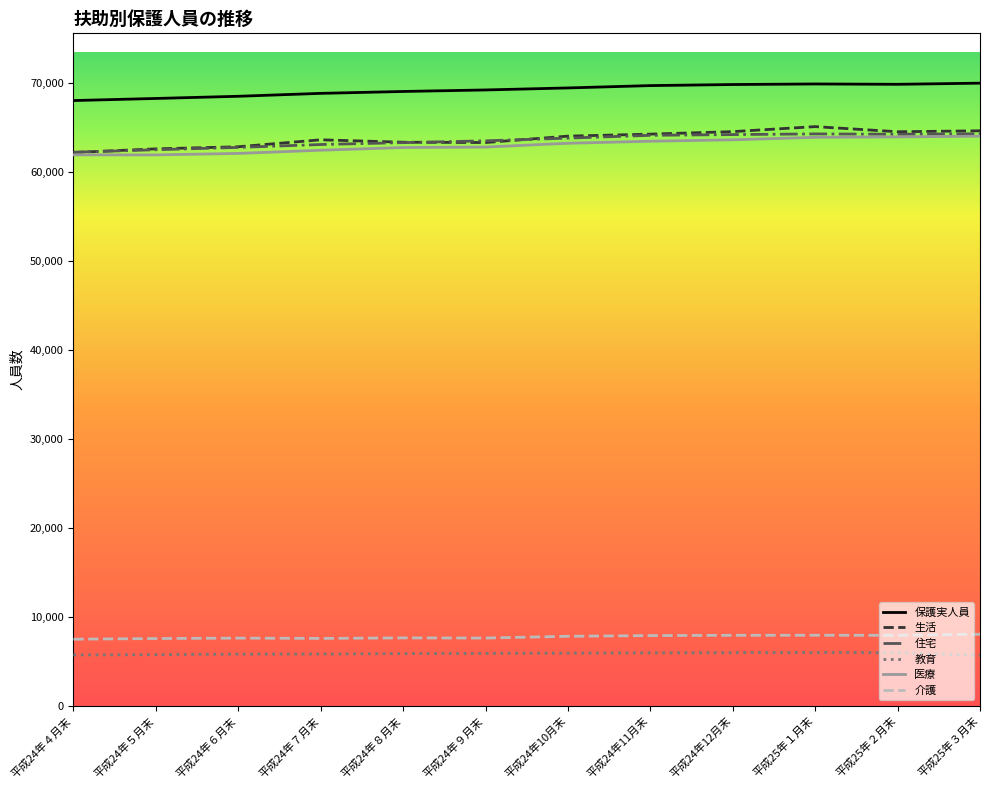

True or false: 保護実人員 has a value of 69060 at 平成24年８月末.

True